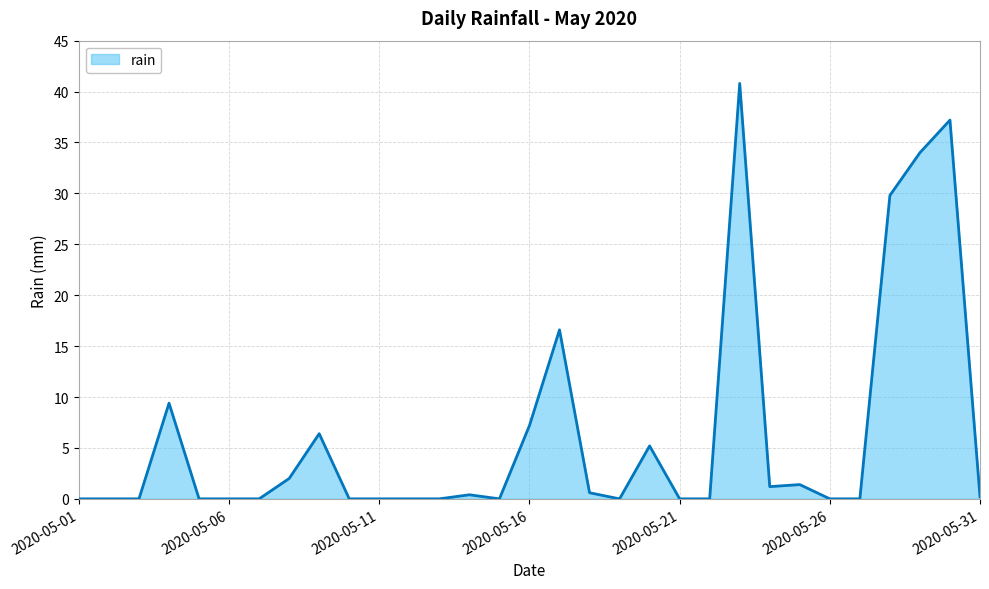

What is the greatest value displayed?

40.8